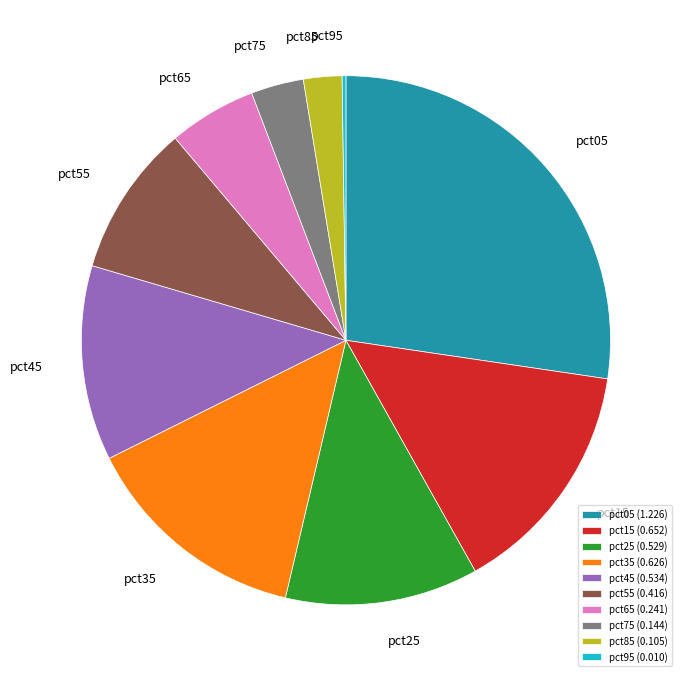

Is there any slice that represents more than half of the pie?

No